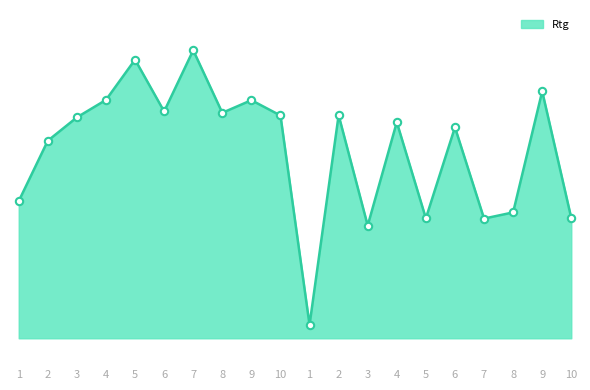

Does the chart have visible grid lines?

No